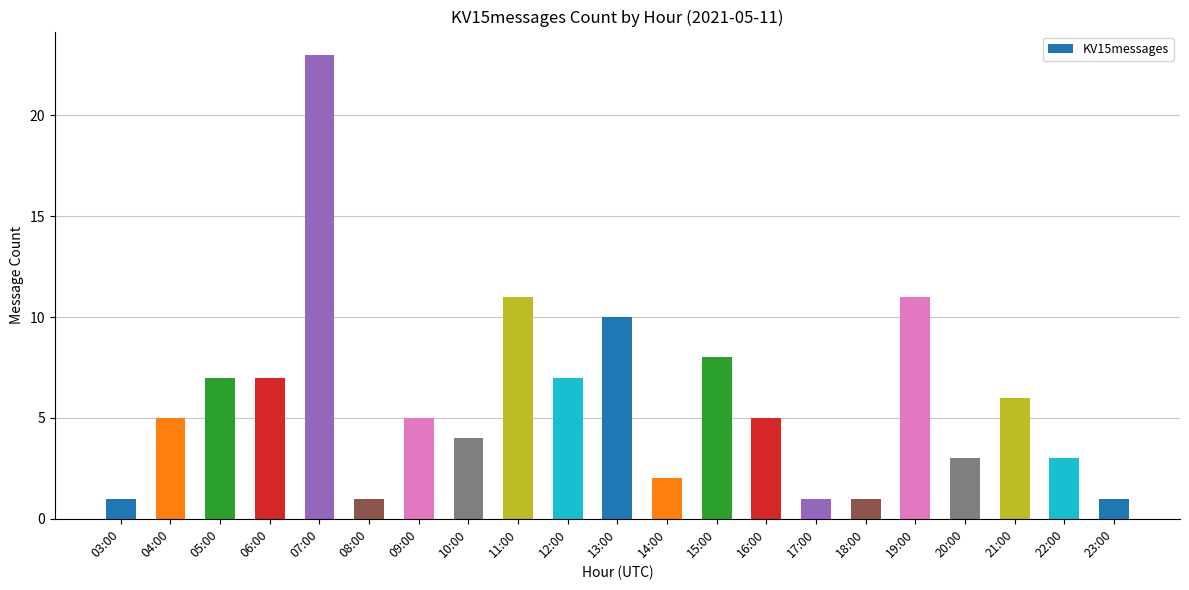

What is the ratio of the value at 05:00 to the value at 21:00?

1.2